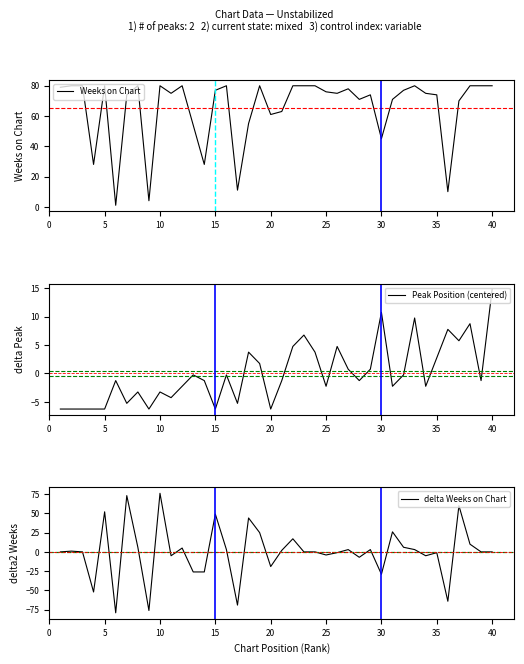

Where is Weeks on Chart nearest to the value 40?

30